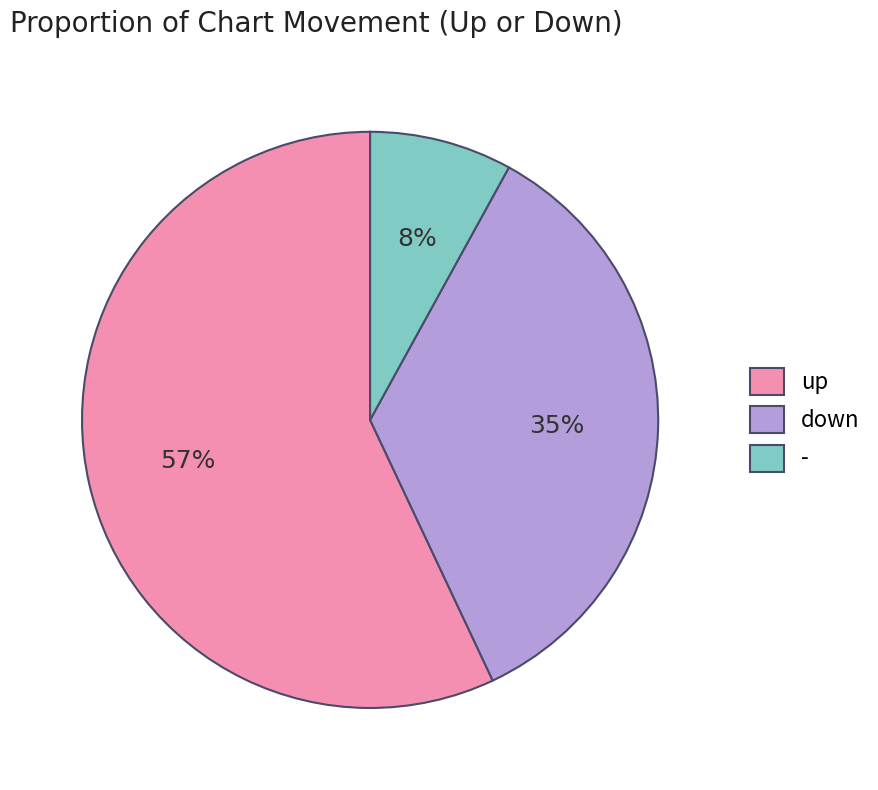

Between down and up, which is larger?

up